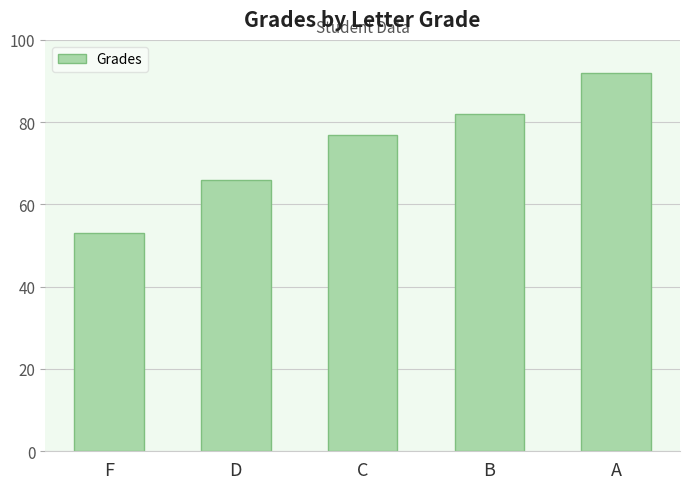

Reading left to right, list all the values displayed in this chart.

53	66	77	82	92